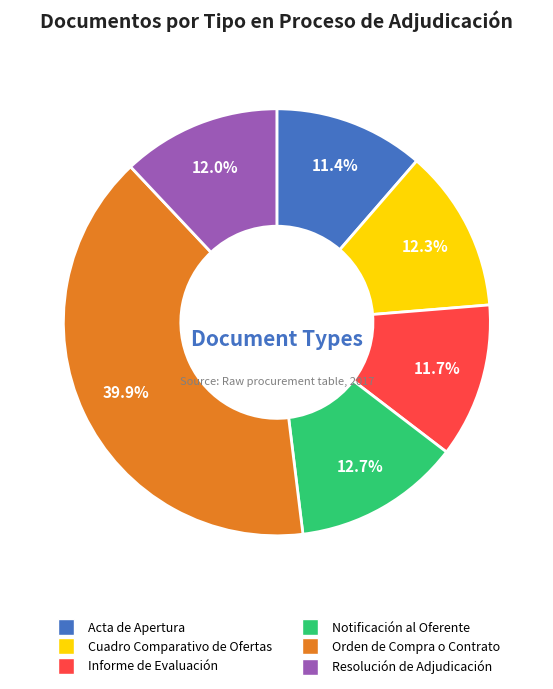

To the nearest percent, what is the difference between the Cuadro Comparativo de Ofertas and Orden de Compra o Contrato slice percentages?

28%